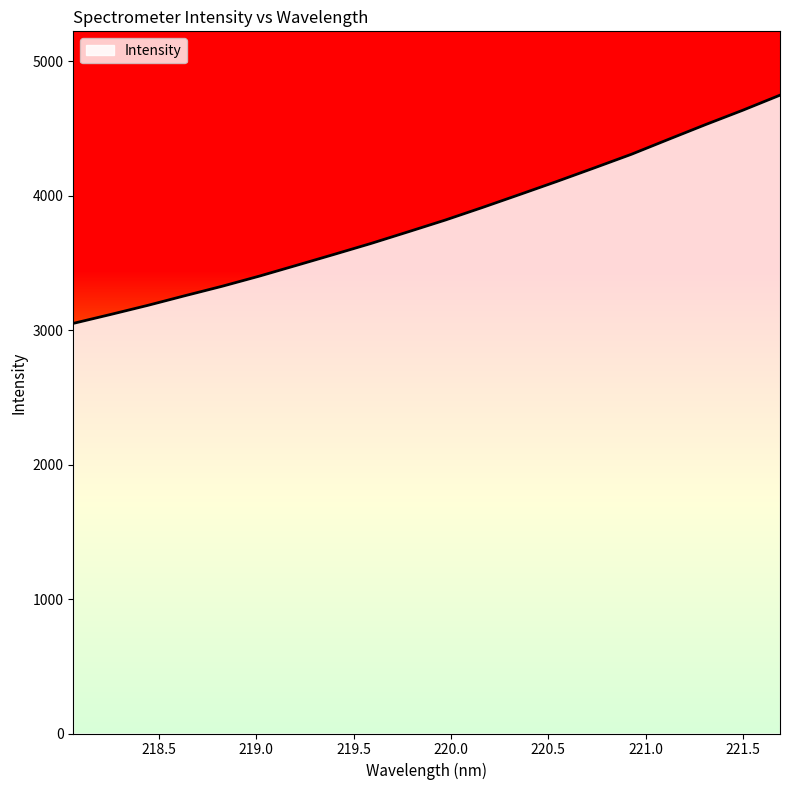

True or false: there are more than 0 points higher than both neighbors.

False